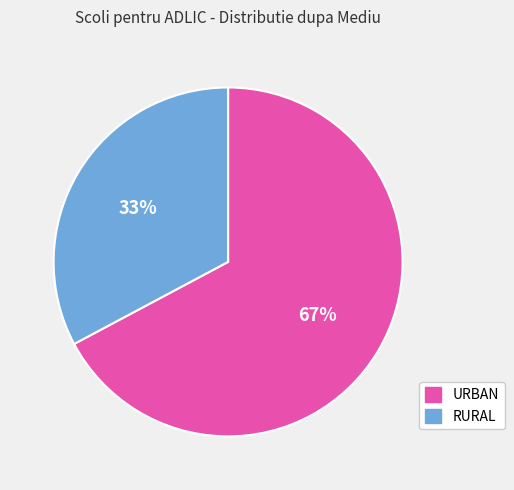

Count the number of slices in the pie.

2